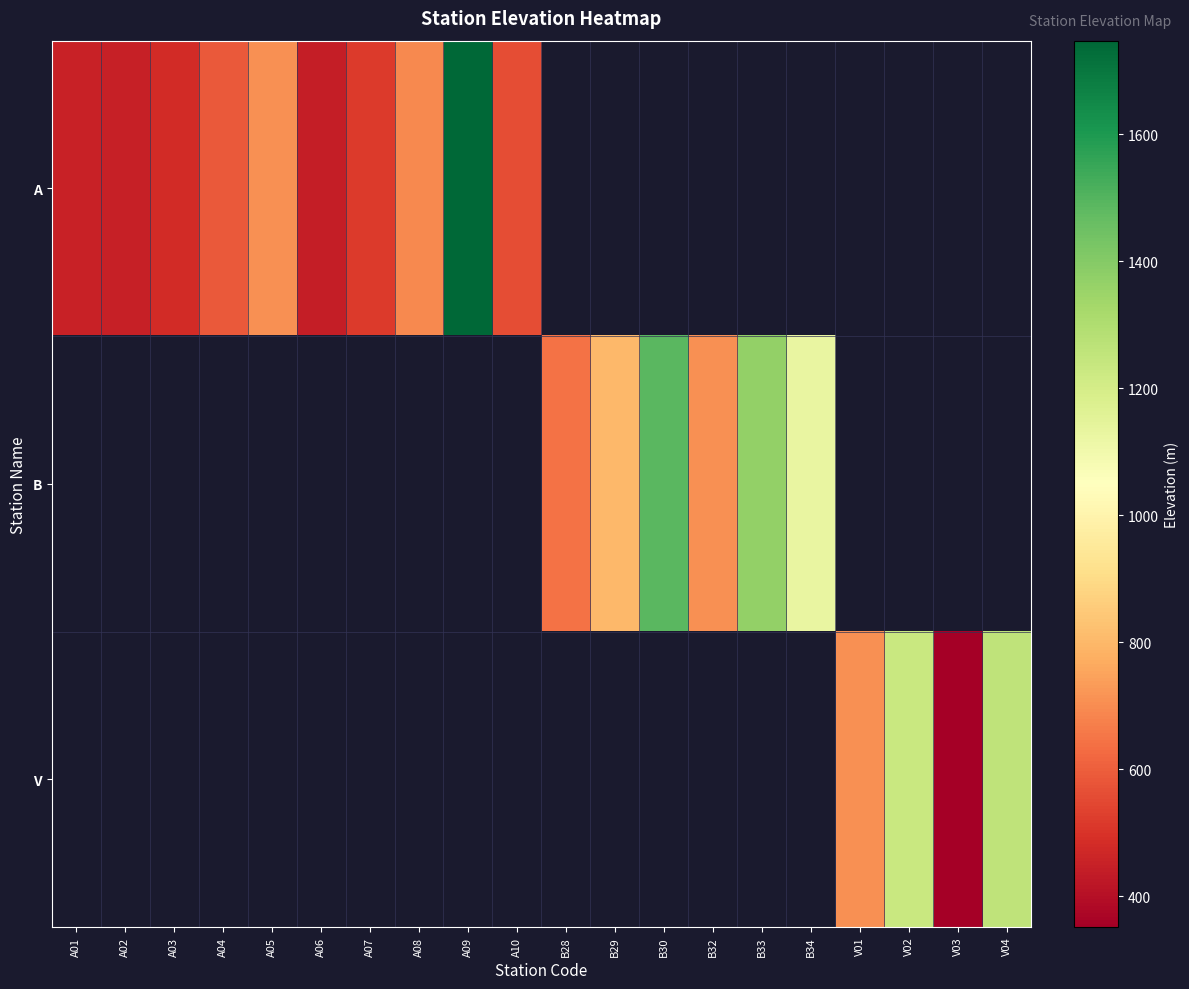

How many categories are shown in the chart?

20